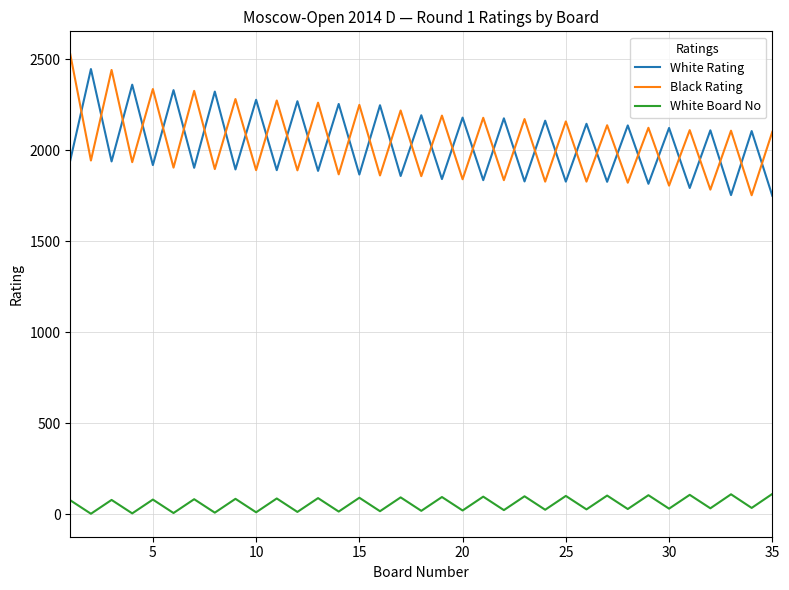

What is the maximum value shown in the chart?

2528